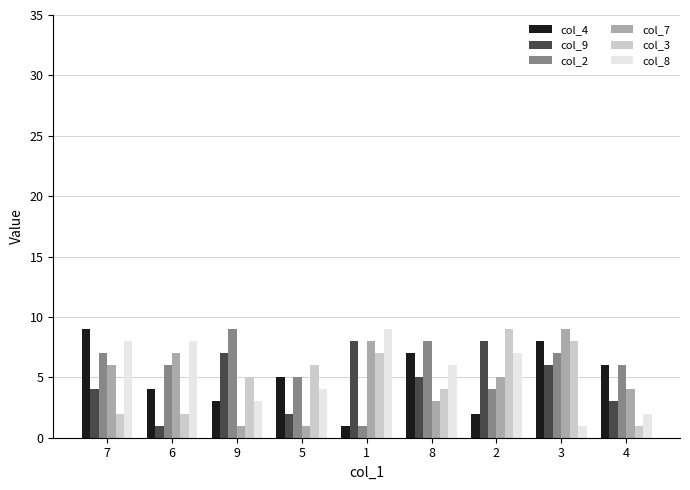

Is it true that col_2 equals 5 at 8?

False